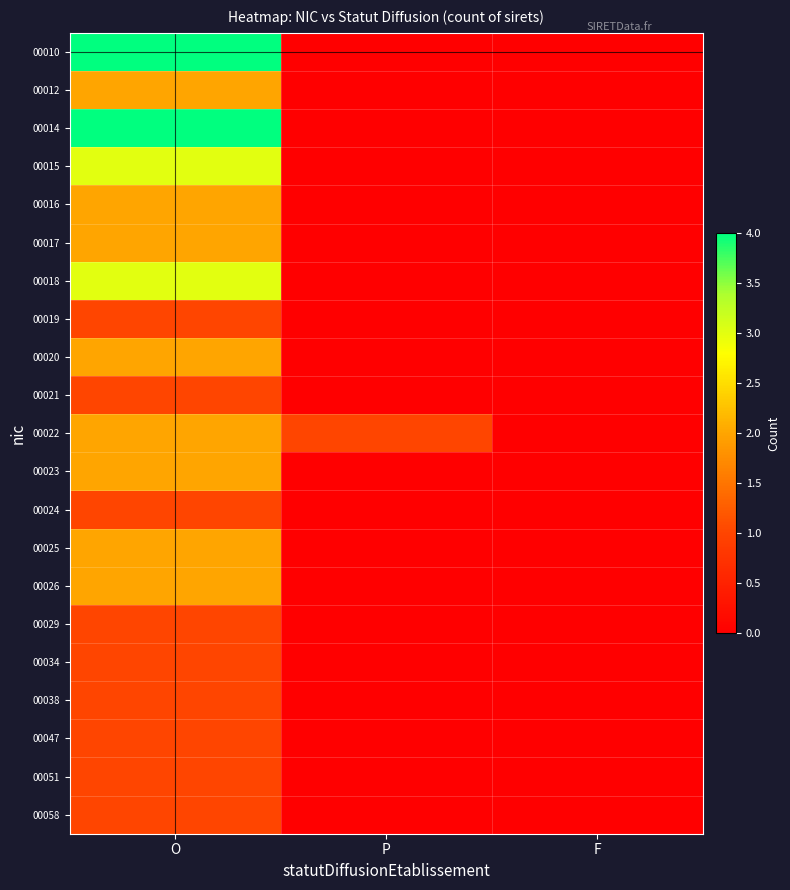

Which category has the highest value across all series?

O